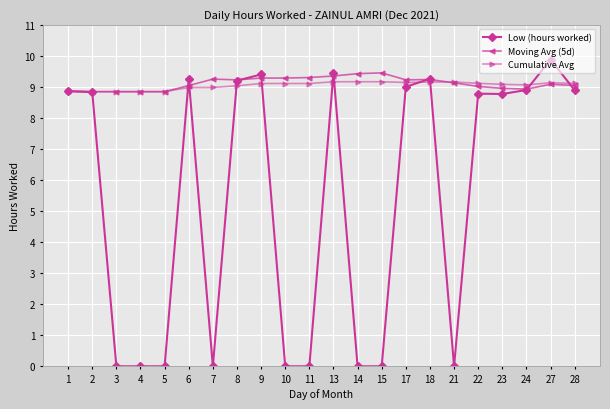

What is the value of the Cumulative Avg point at the 19th from the left?

9.1